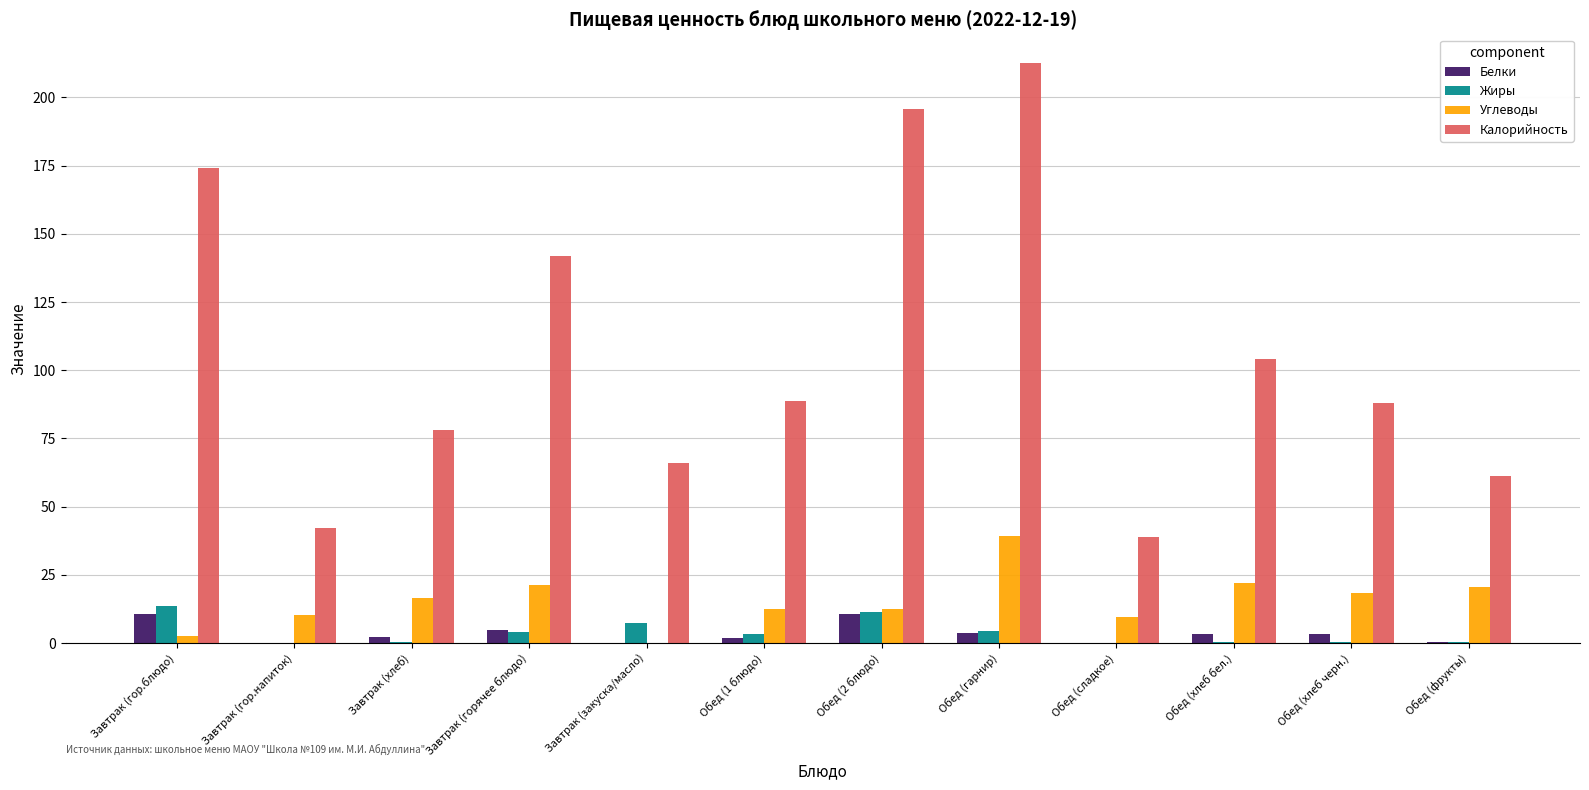

Is it true that Калорийность equals 291.2 at Завтрак (гор.блюдо)?

False